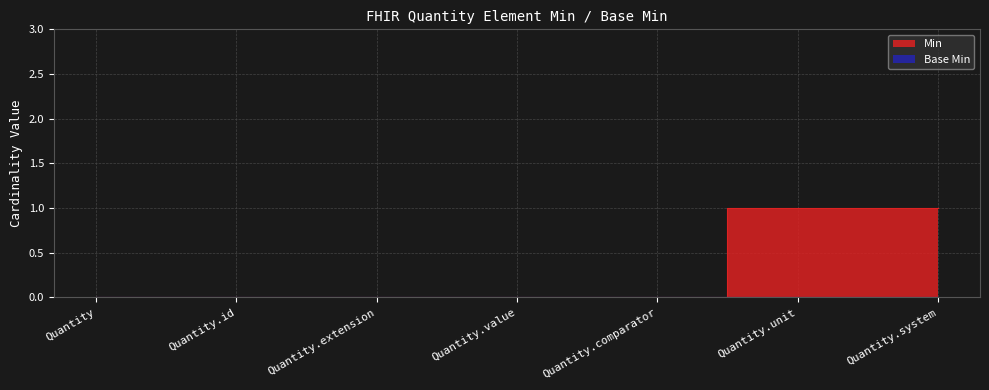

Reading left to right, list all the values displayed in this chart.

Quantity=0	Quantity.id=0	Quantity.extension=0	Quantity.value=0	Quantity.comparator=0	Quantity.unit=1	Quantity.system=1